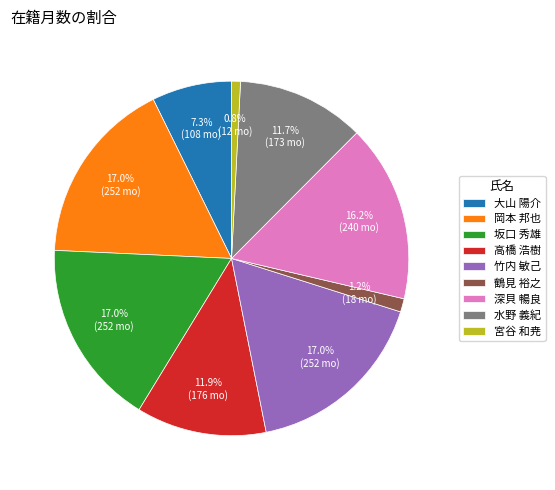

True or false: 深貝 暢良 accounts for 16% of the total.

True